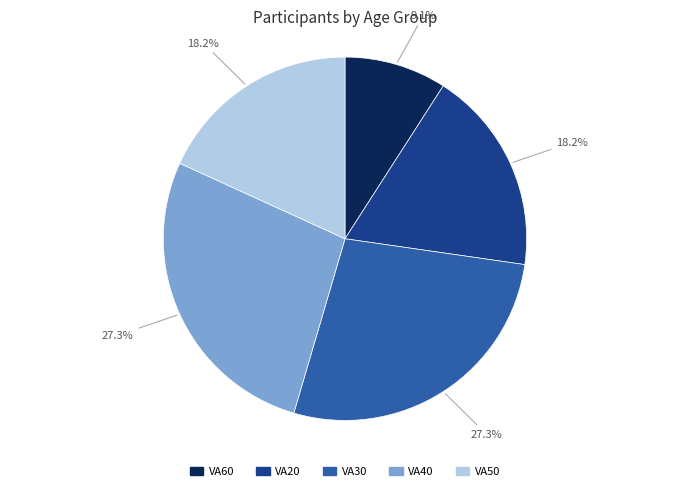

How many segments does this pie chart have?

5